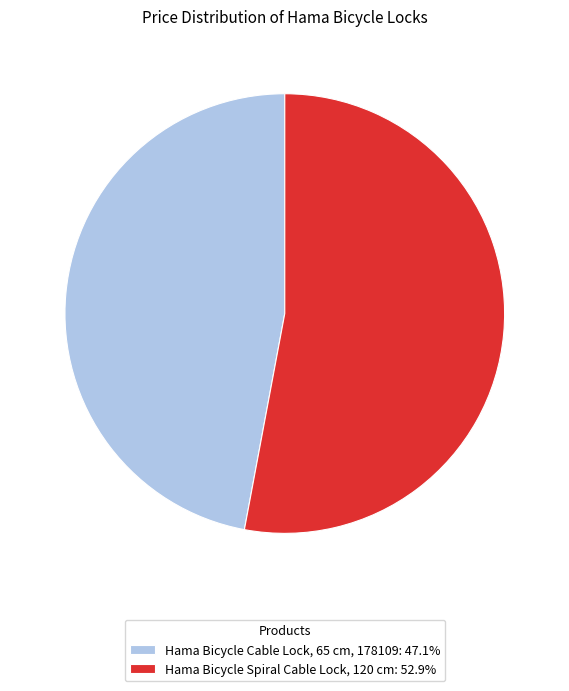

Which category has the biggest portion of the pie?

Hama Bicycle Spiral Cable Lock, 120 cm